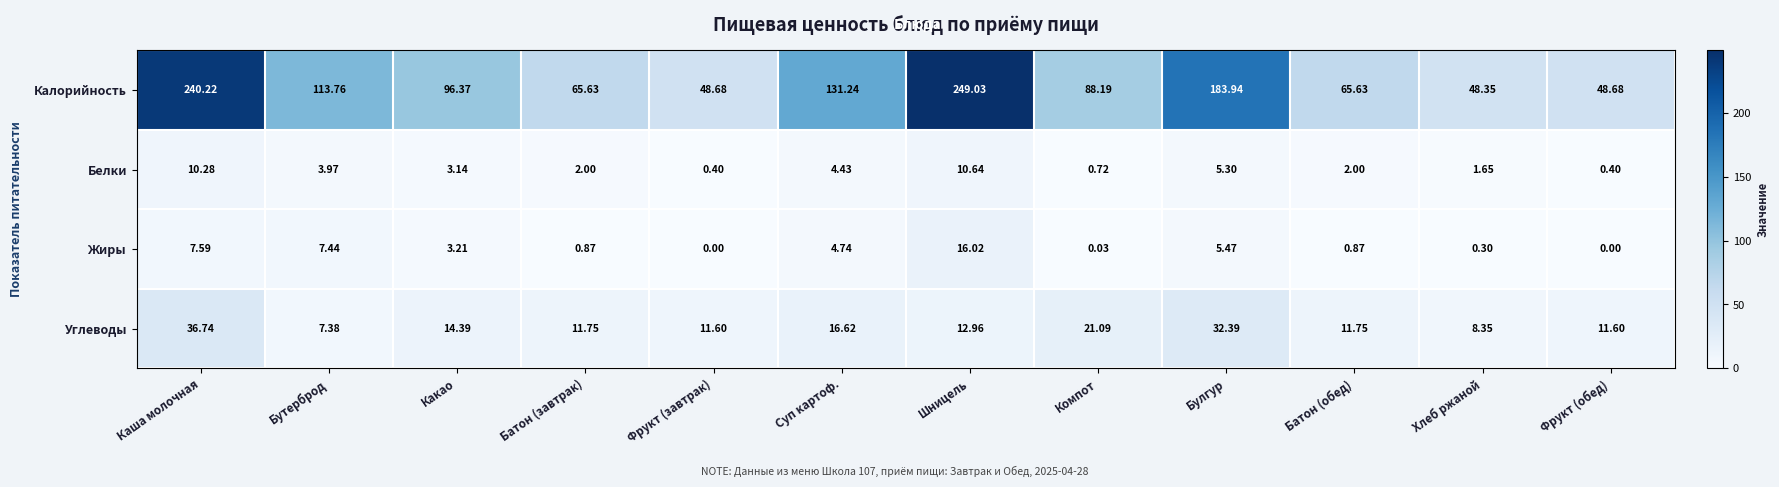

At which label does Углеводы reach its peak?

Каша молочная